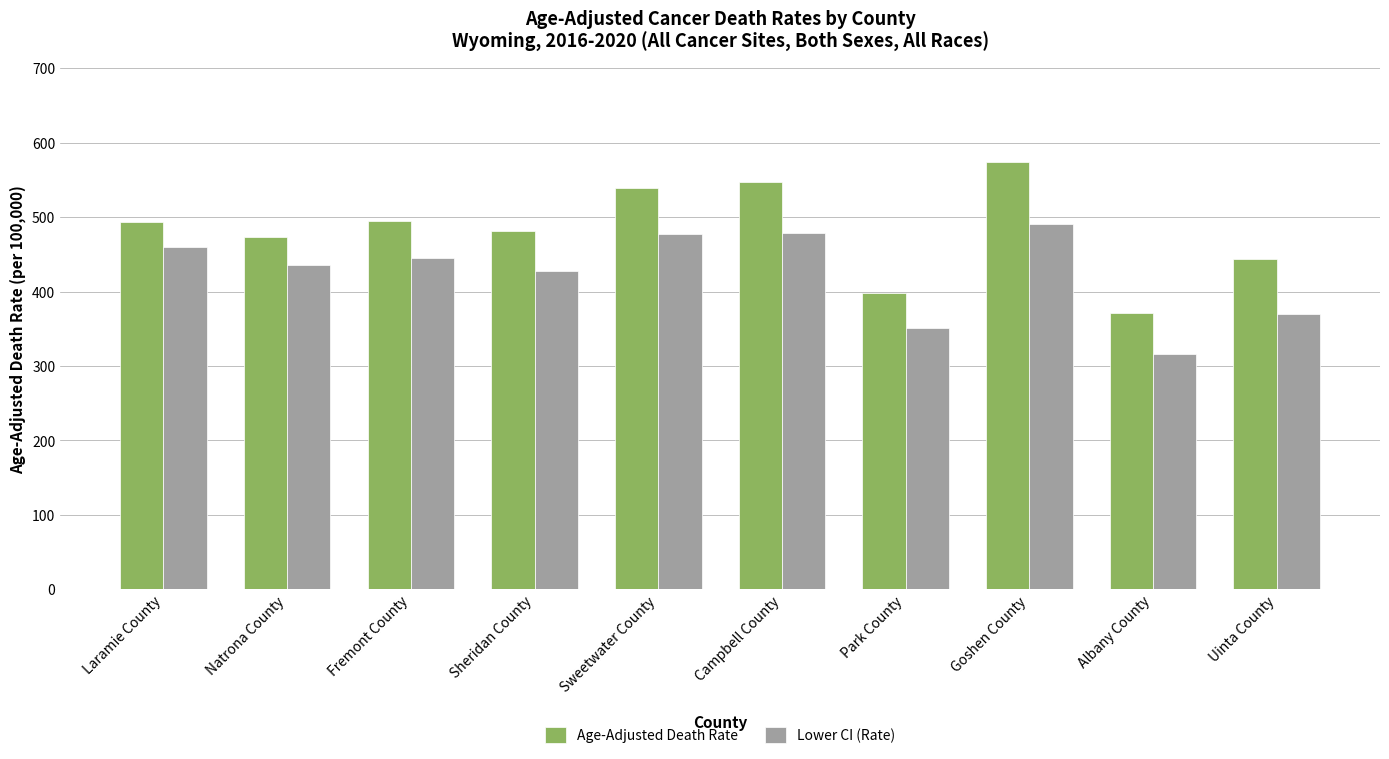

Count the number of data series in this chart.

2